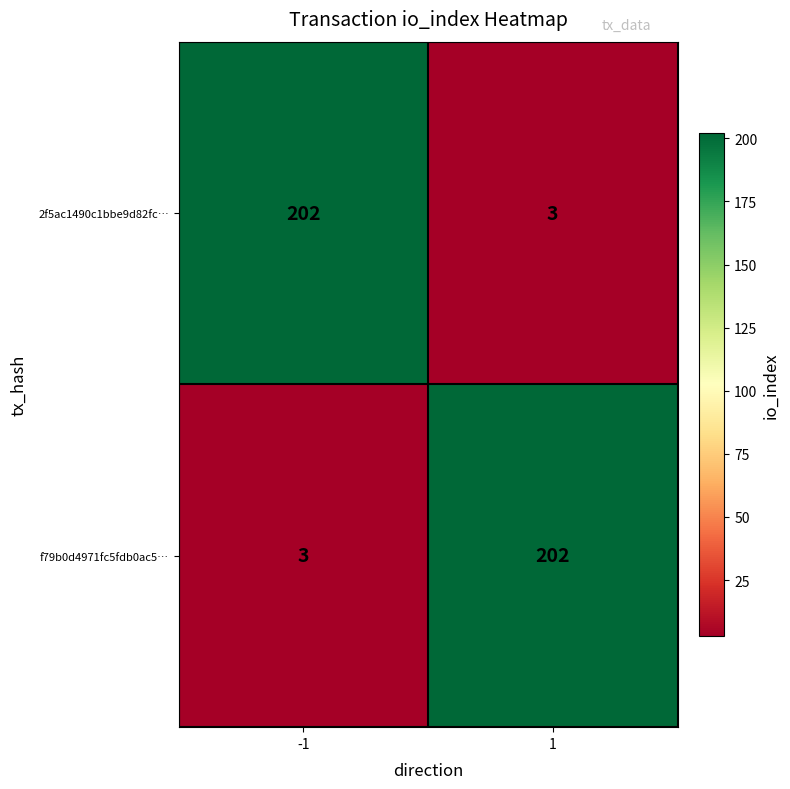

What is the sum of the 2f5ac1490c1bbe9d82fc… values at -1 and 1?

205